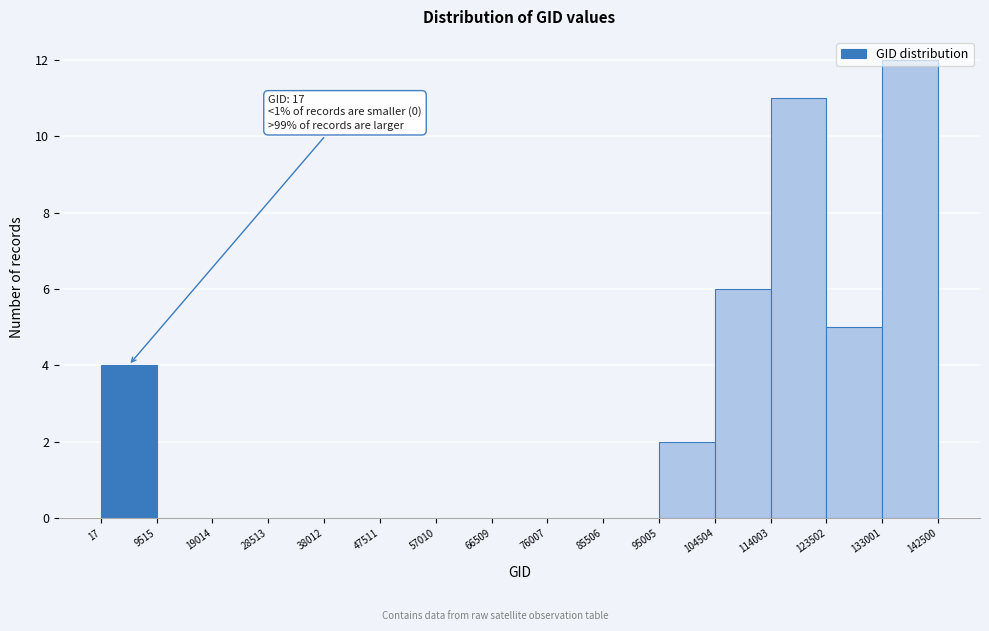

Over which range of the x-axis is the bar tallest?

133001 to 142500